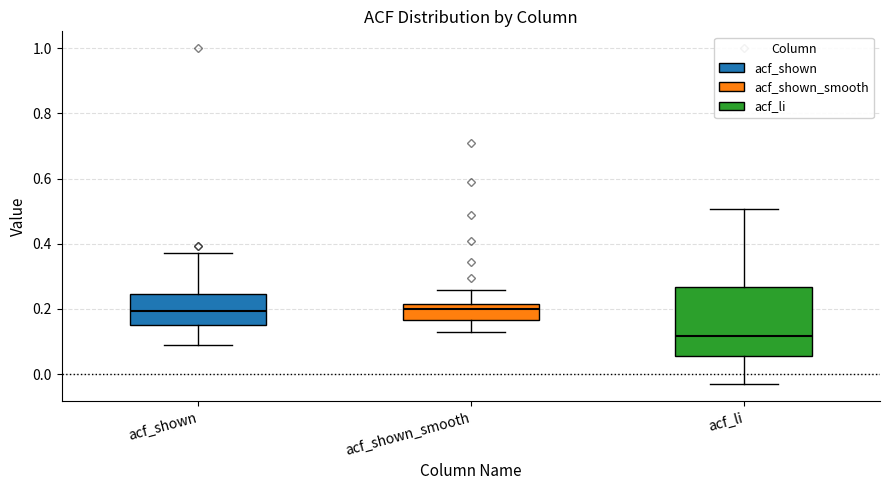

Reading left to right, transcribe this box plot: for each box, give where its median line is, the range the box spans, and where its two whiskers end, as read against the y-axis. The values are not printed on the chart, so give them approximately, as read against the axis.

acf_shown: median 0.20, box 0.16 to 0.24, whiskers 0.10 to 0.38
acf_shown_smooth: median 0.20, box 0.16 to 0.22, whiskers 0.12 to 0.26
acf_li: median 0.12, box 0.06 to 0.26, whiskers -0.04 to 0.50